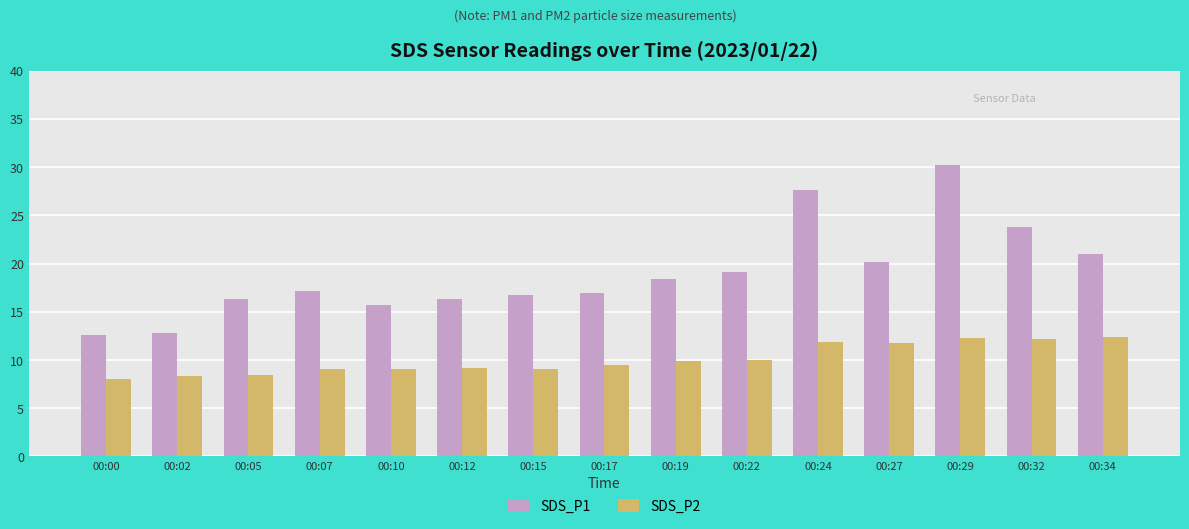

Rank the series by their maximum value, from lowest to highest.

SDS_P2, SDS_P1